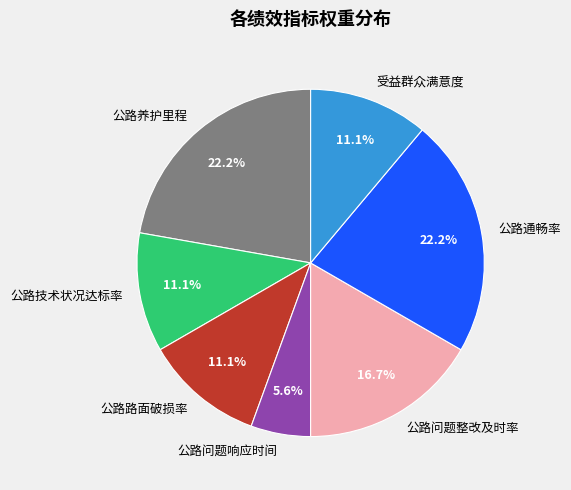

Between 公路问题响应时间 and 公路养护里程, which is larger?

公路养护里程